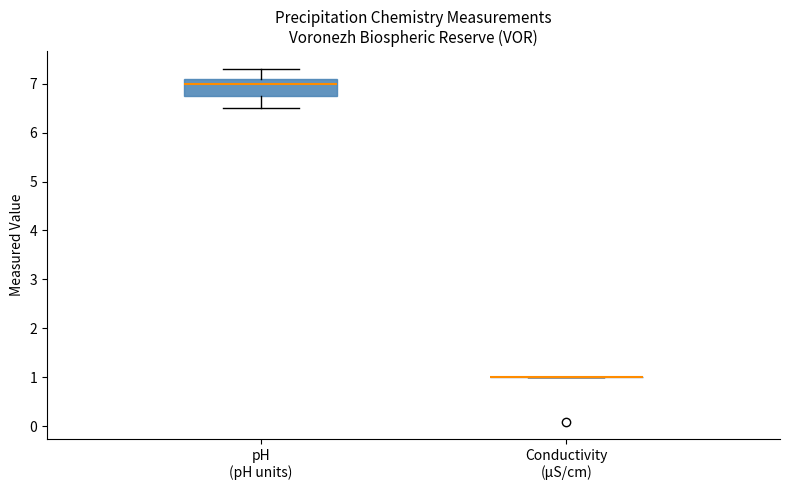

Reading left to right, read every box against the y-axis: the position of its median line, the range the box covers, and the ends of its whiskers. The values are not printed on the chart, so give them approximately, as read against the axis.

pH (pH units): median 7.0, box 6.8 to 7.1, whiskers 6.5 to 7.3
Conductivity (µS/cm): box collapsed to a line at 1.0, whiskers 1.0 to 1.0